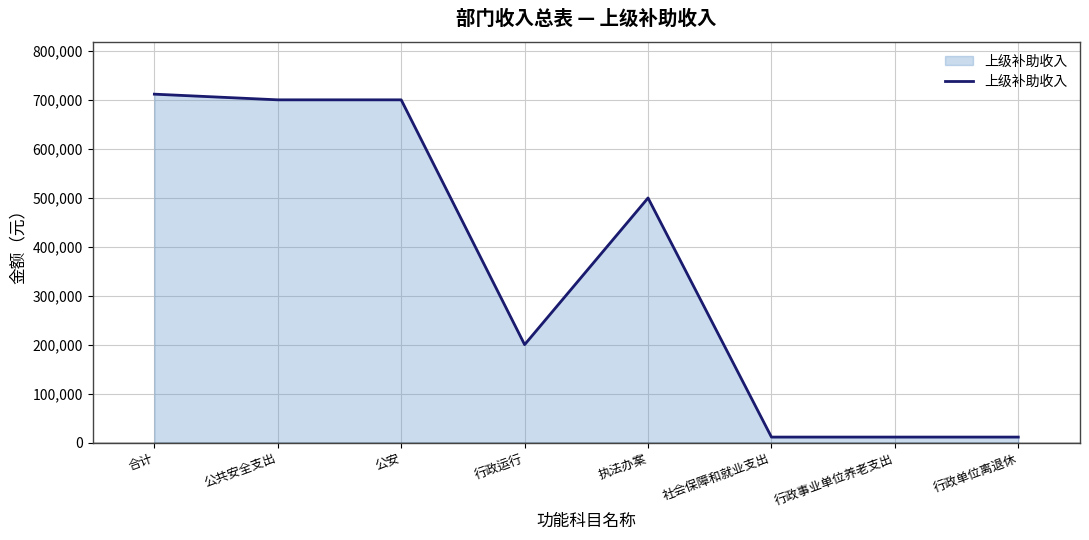

What is the sum of the values at 合计 and 行政运行?

912440